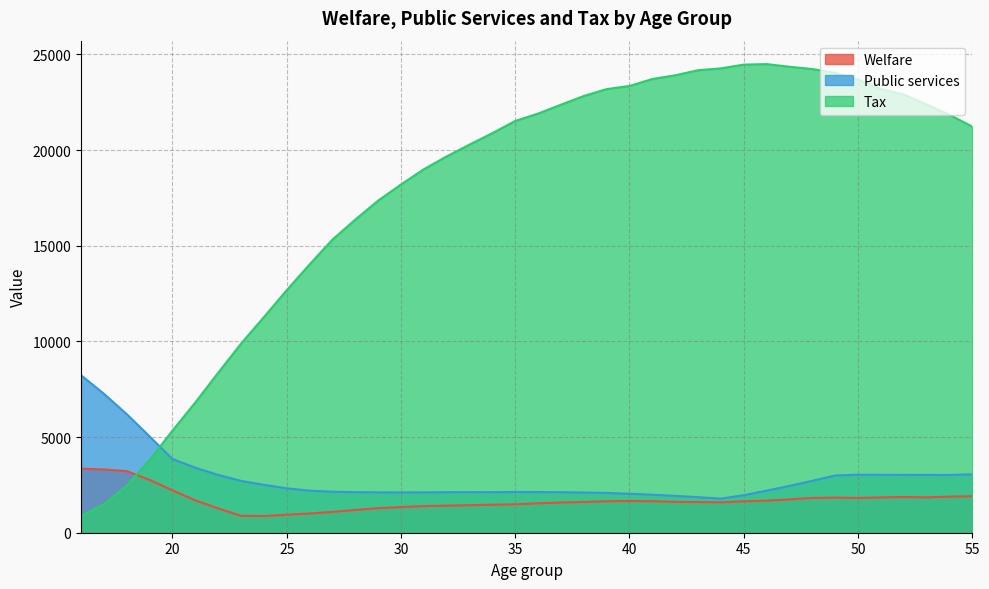

Which series changed the most between 25 and 26?

Tax